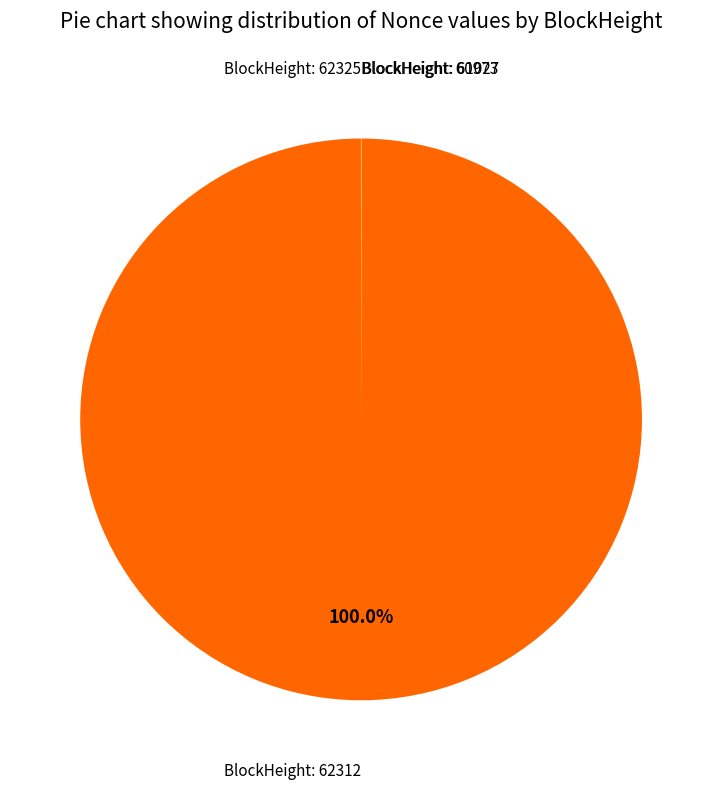

Is there any slice that represents more than half of the pie?

Yes